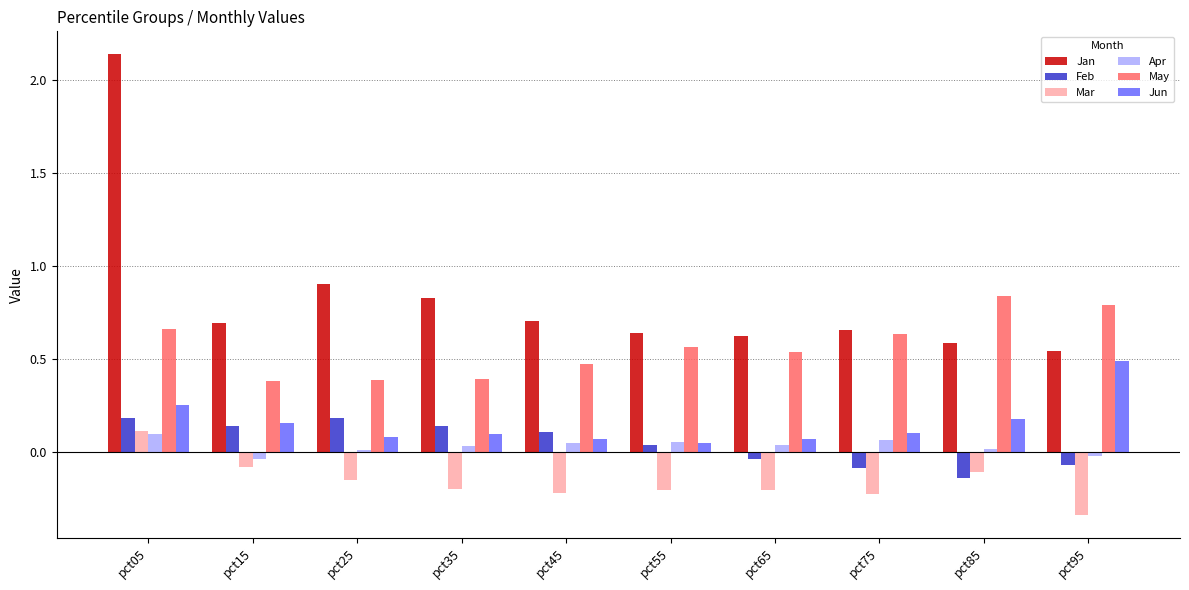

How many bars are there in each group?

6